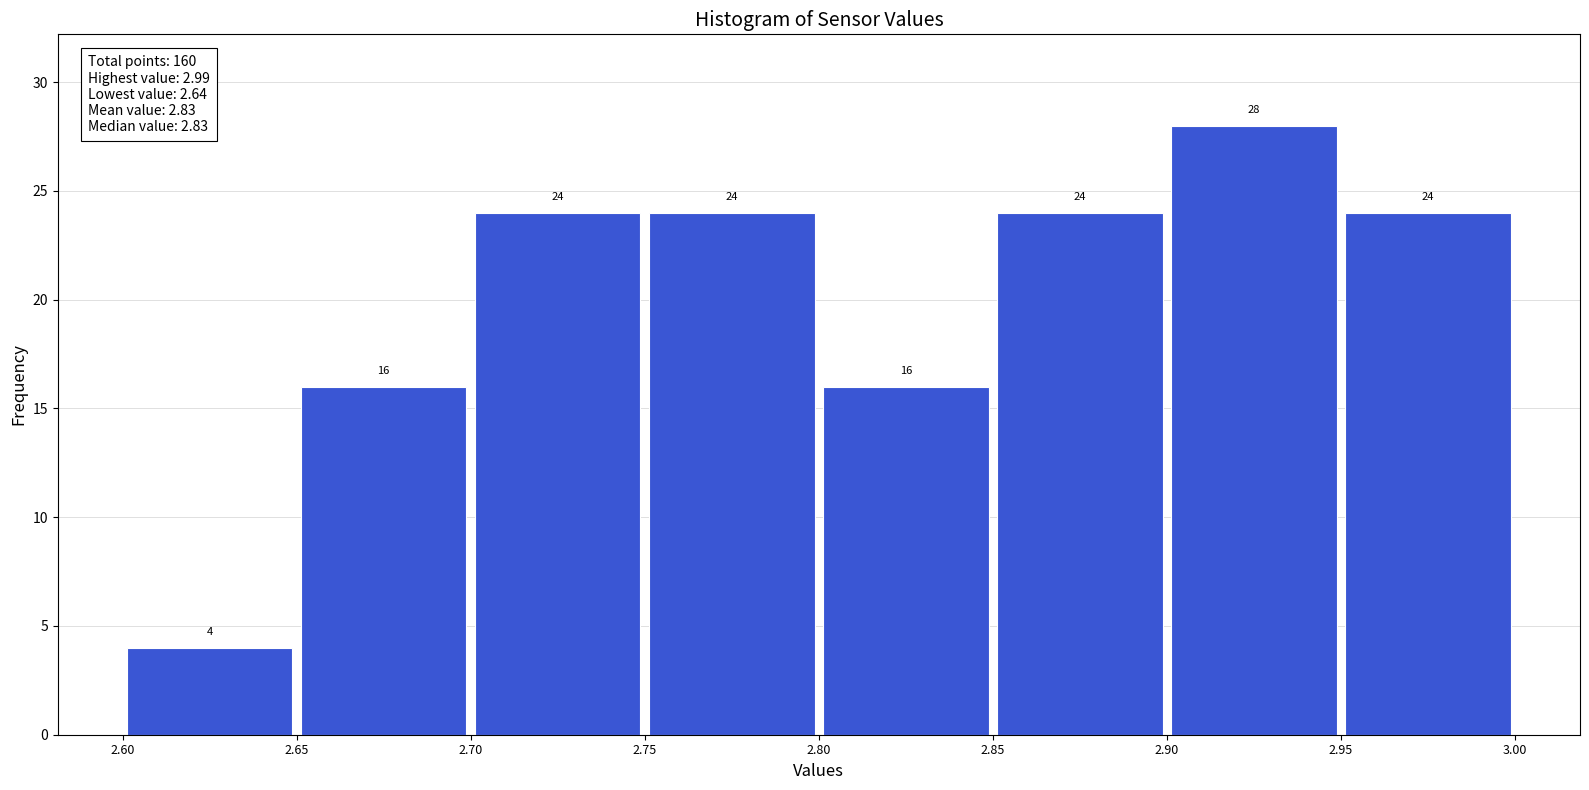

Reading left to right, list every bar in this chart as the range it spans on the x-axis followed by its height.

2.60 to 2.65: 4
2.65 to 2.70: 16
2.70 to 2.75: 24
2.75 to 2.80: 24
2.80 to 2.85: 16
2.85 to 2.90: 24
2.90 to 2.95: 28
2.95 to 3.00: 24